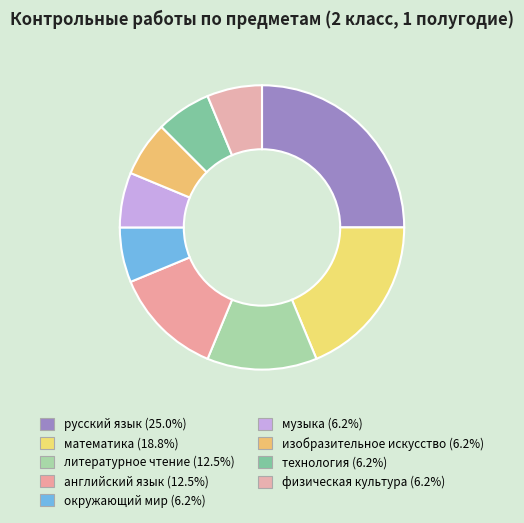

Combined, what portion of the pie is технология and физическая культура?

12.5%